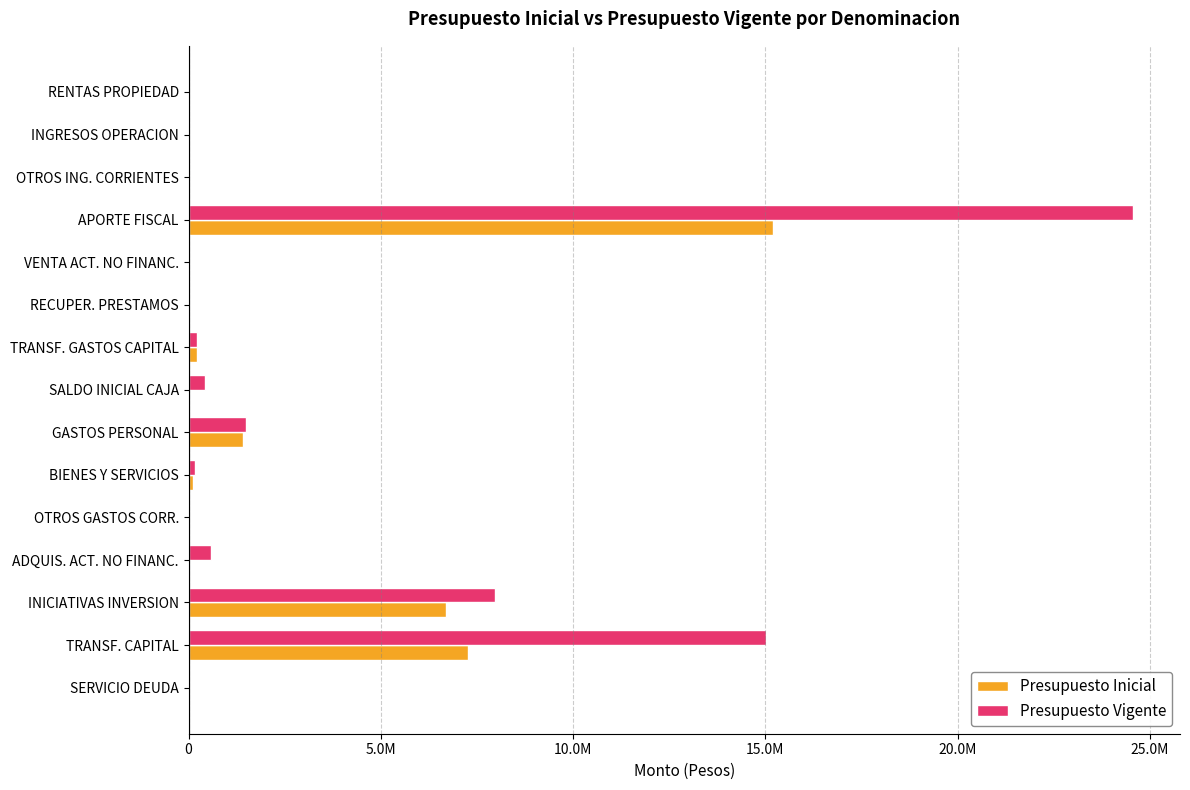

Reading right to left, transcribe all the data shown in this chart.

Presupuesto Inicial: 585	7279139	6694082	7840	10	111169	1402797	23000	225846	7899	8738	15203448	26521	22	148
Presupuesto Vigente: 585	15028375	7976173	586984	10	173812	1496024	438024	225846	7899	8738	24554765	26521	22	148